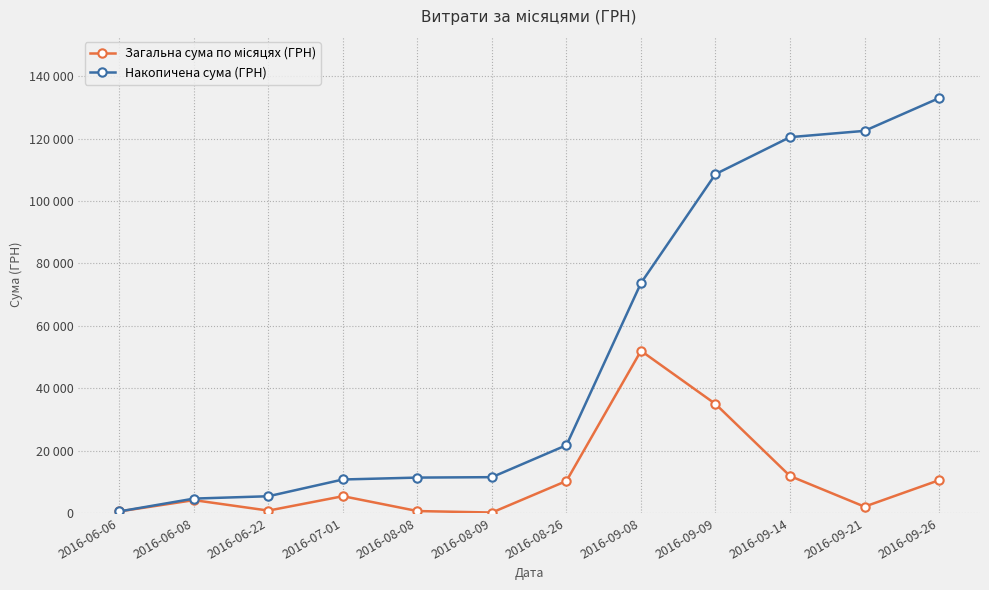

Reading left to right, transcribe all the data shown in this chart.

Загальна сума по місяцях (ГРН): 492.0	4111.0	754.0	5372.0	609.0	135.0	10259.2	51980.0	34932.6	11844.1	2013.0	10497.7
Накопичена сума (ГРН): 492.0	4603.0	5357.0	10729.0	11338.0	11473.0	21732.2	73712.2	108644.8	120488.9	122501.9	132999.6